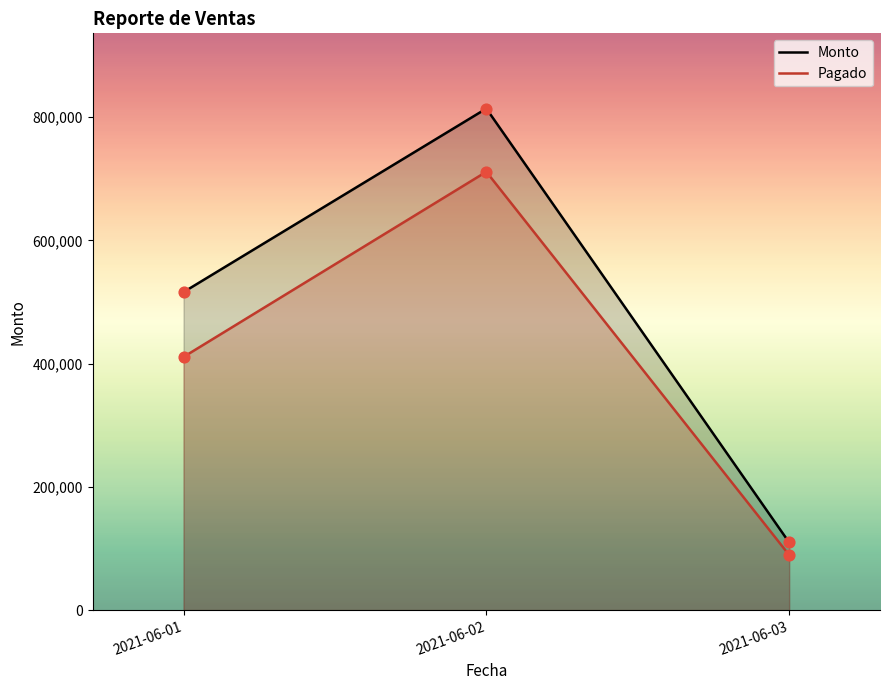

Which series has the largest Y range (max minus min)?

Monto